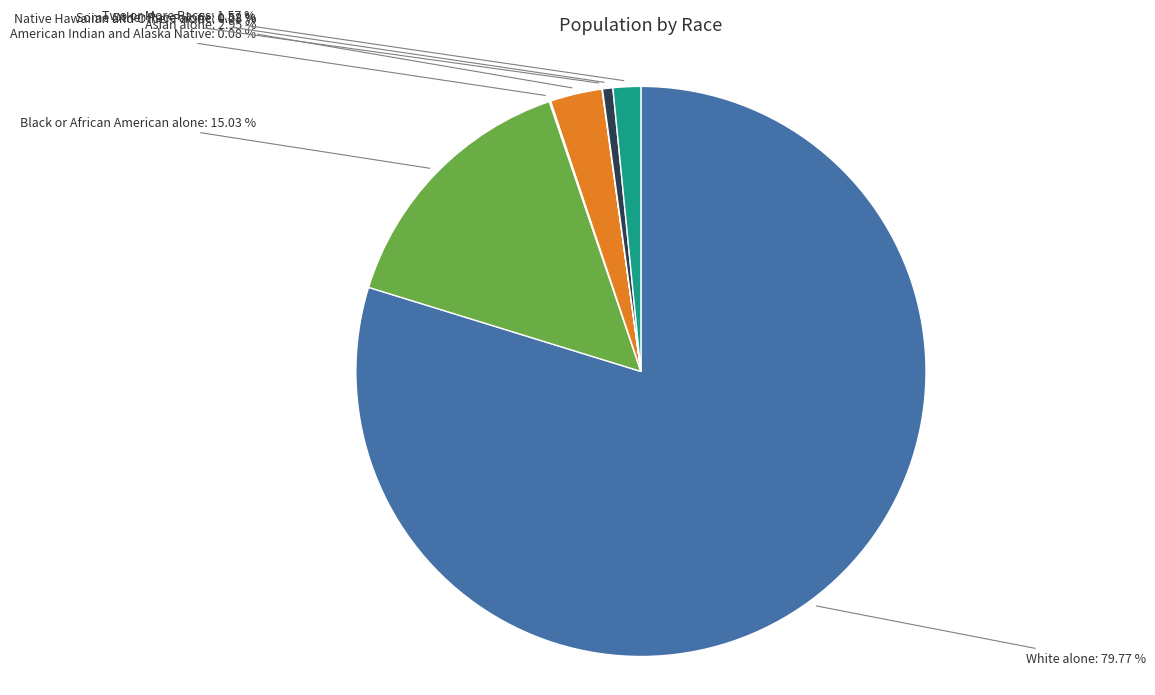

Between Two or More Races and Some Other Race alone, which is larger?

Two or More Races